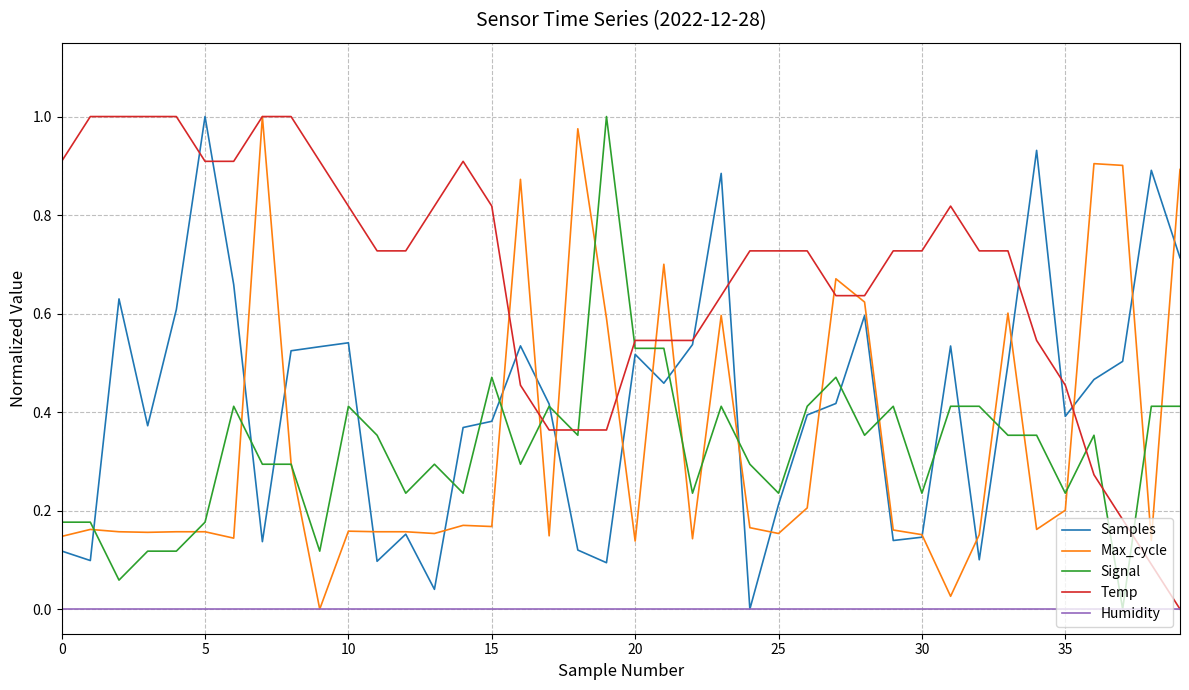

Which series has the largest total across all categories?

Temp